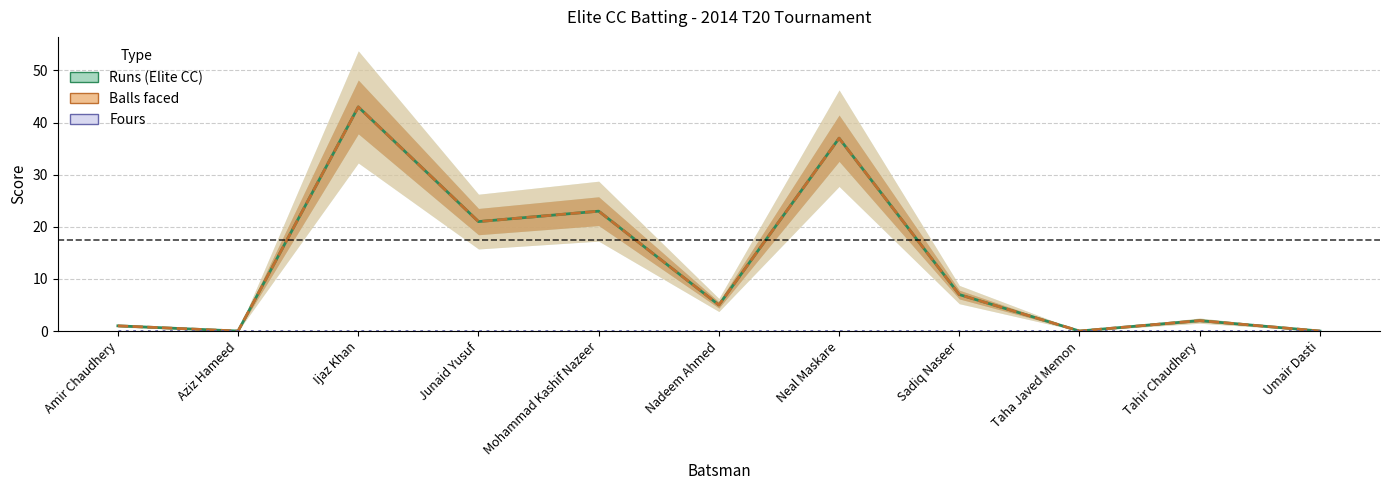

How many data points in Balls faced are above 5?

5